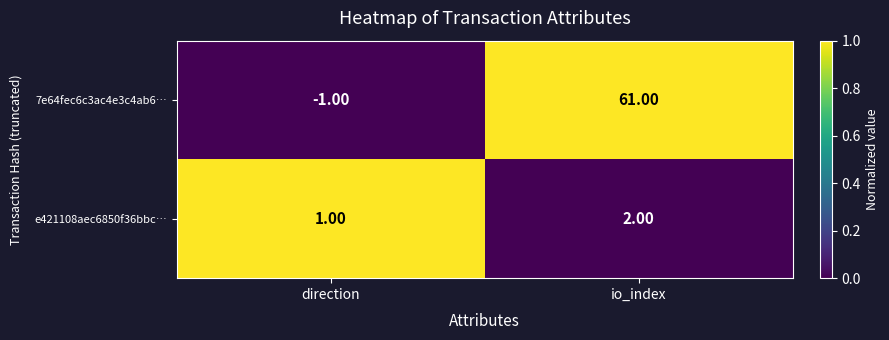

Which label corresponds to the smallest value in the chart?

direction